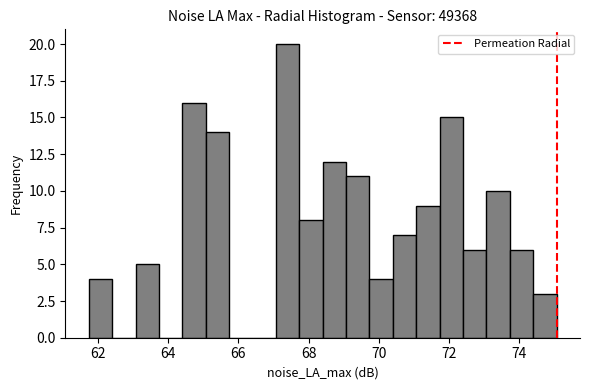

Read against the x-axis, roughly where is the centre of the tallest bar?

67.4